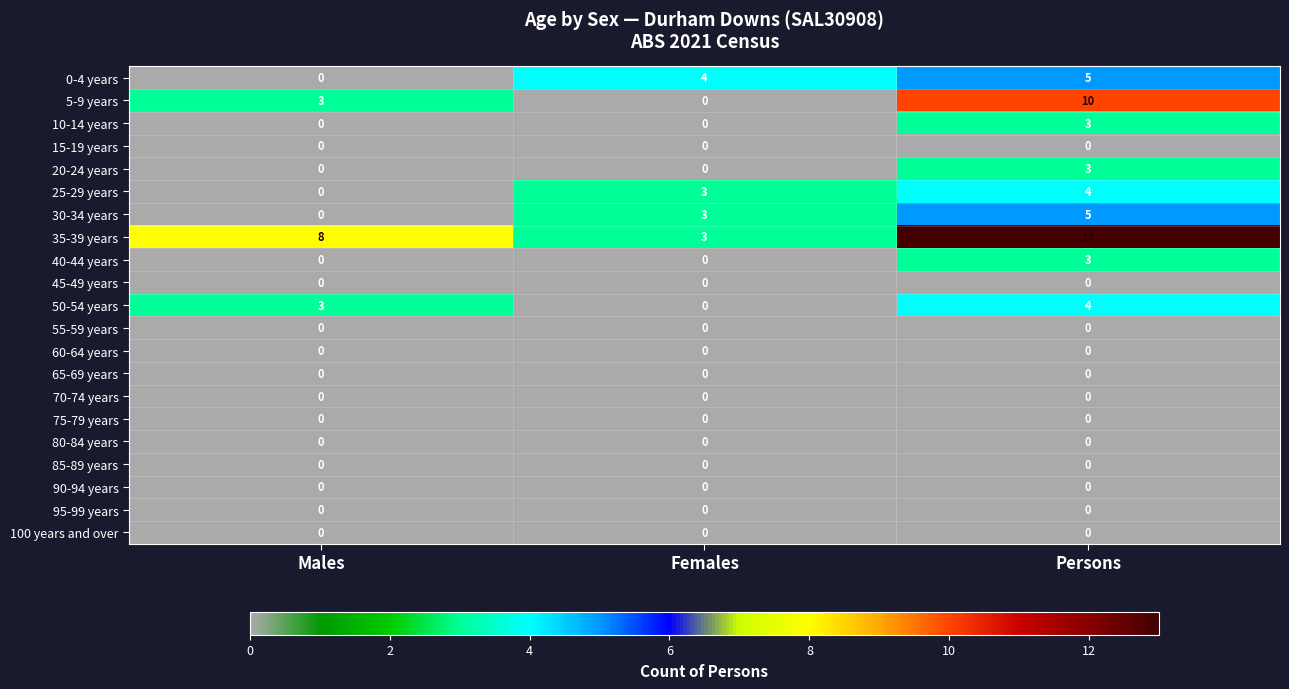

What is the total value across all series at Females?

13